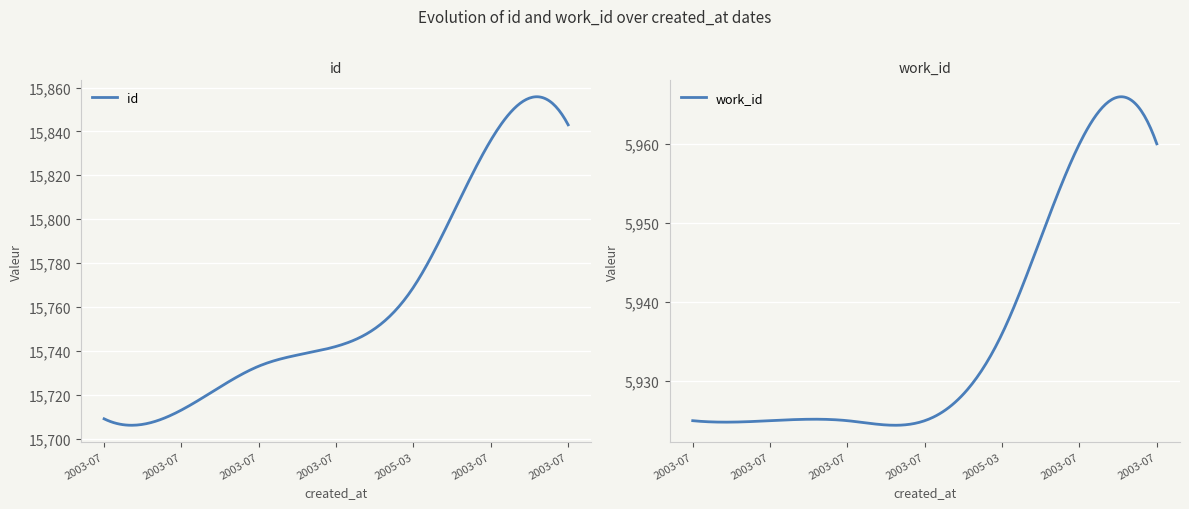

At which category does the chart reach its minimum across all series?

2003-07-16